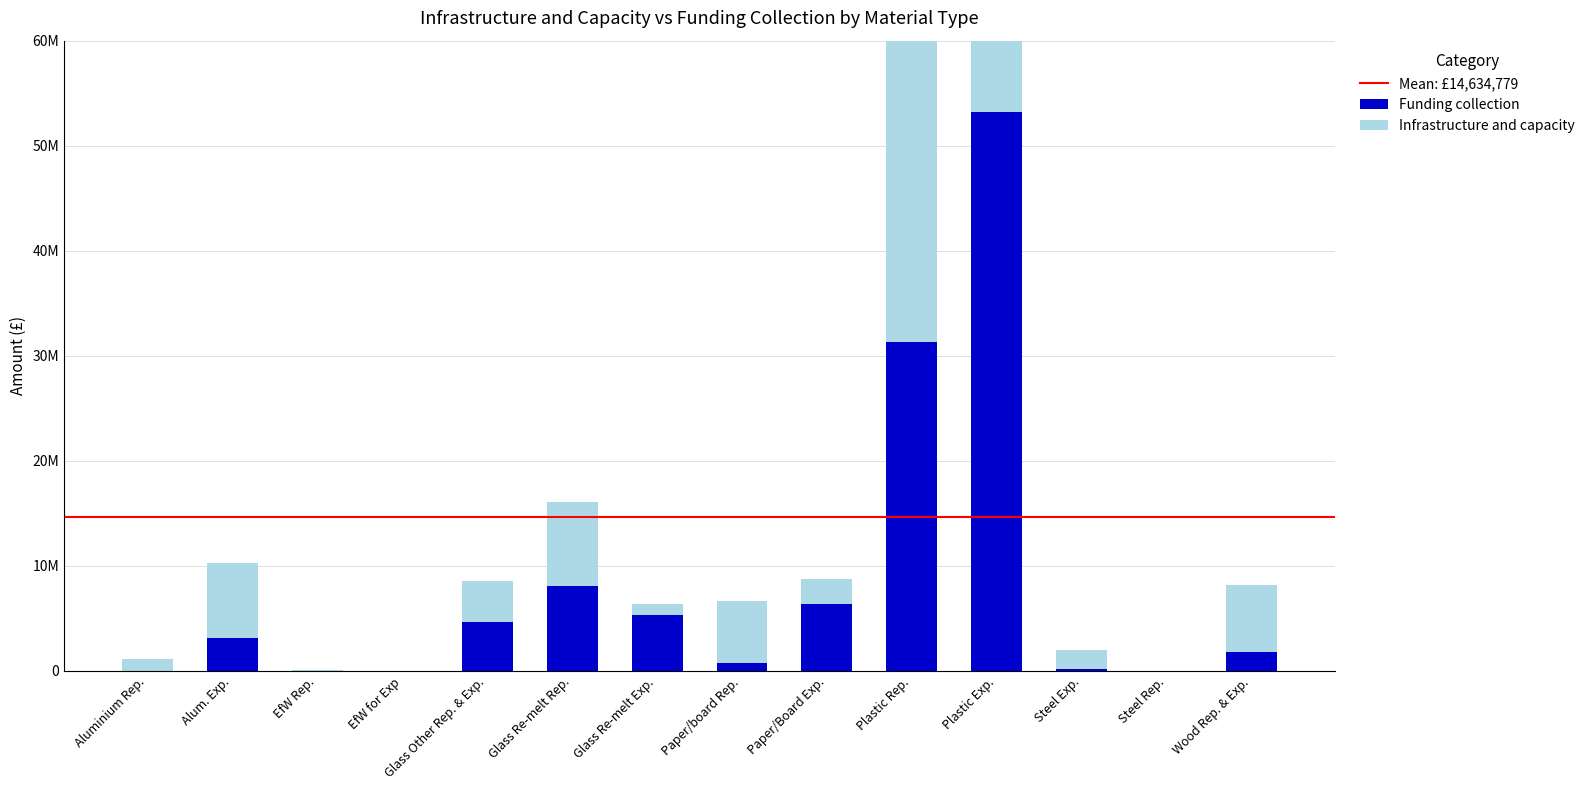

List the series in order of their peak value, highest first.

Funding collection, Infrastructure and capacity